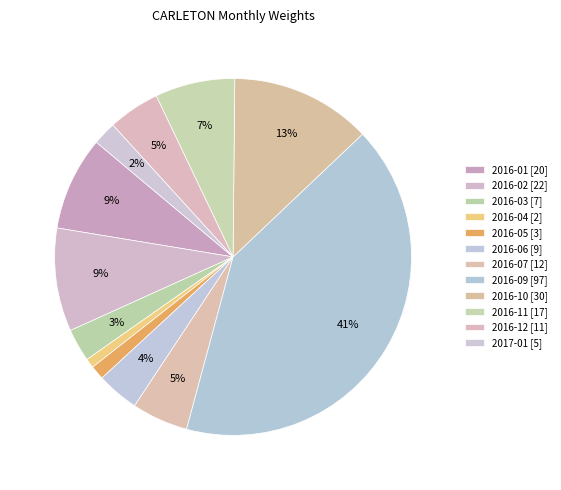

Which category has the smallest portion of the pie?

2016-04